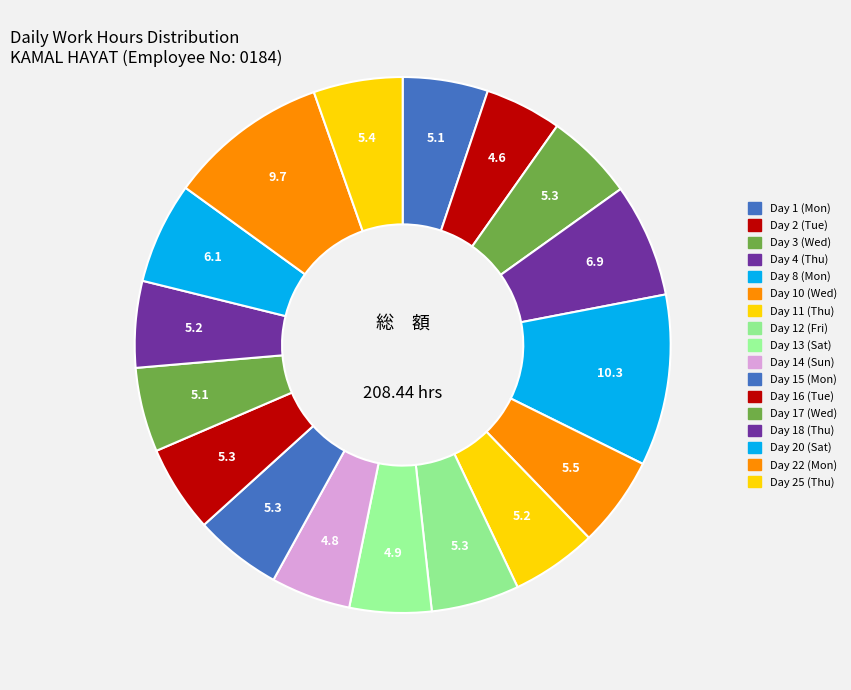

Is the sum of Day 10 (Wed) and Day 8 (Mon) greater than half?

No